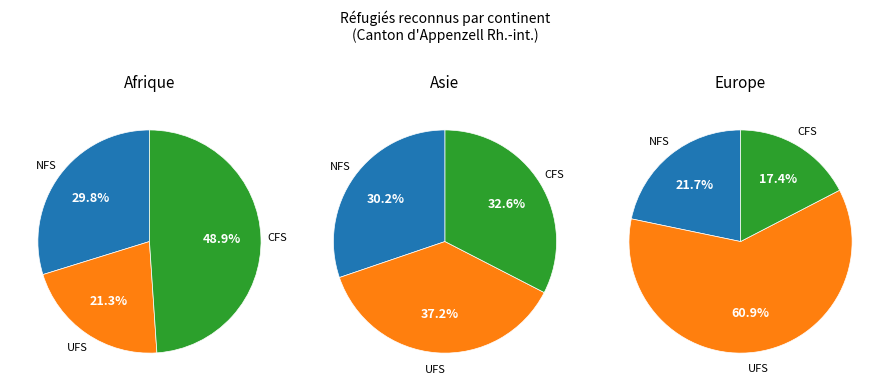

How many slices are in this pie chart?

3